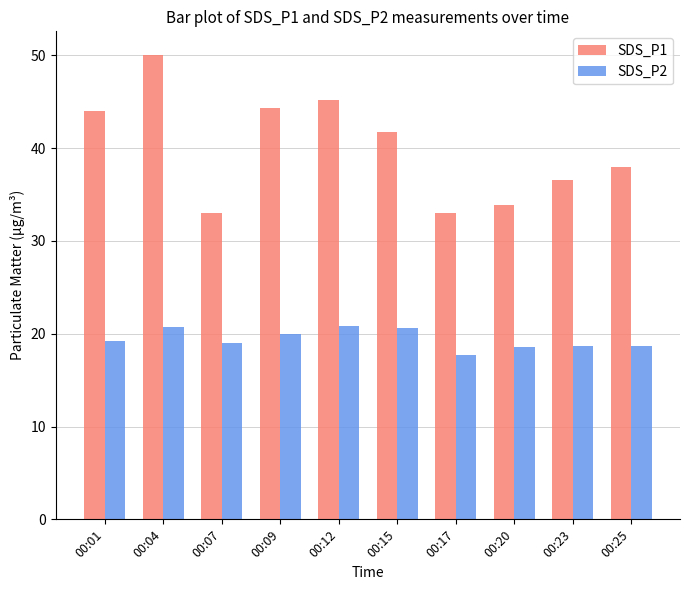

How many data points in SDS_P1 are above 41?

5